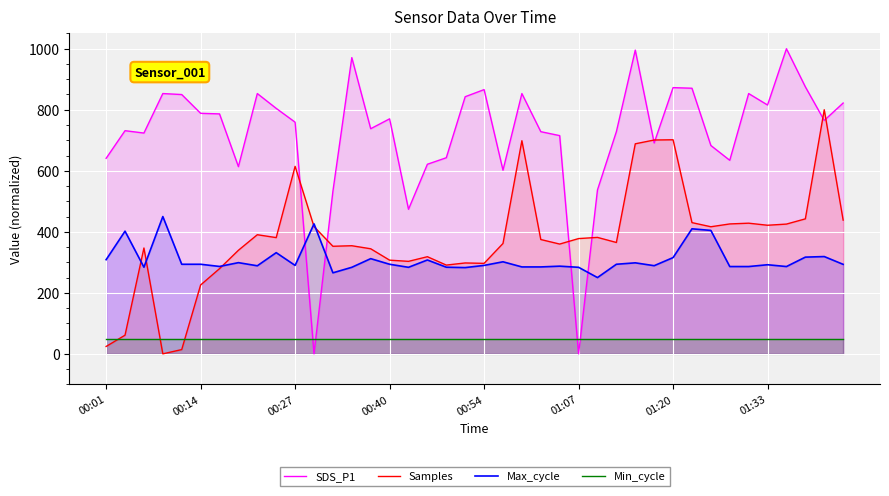

What is the lowest value of the Max_cycle series?

250.0